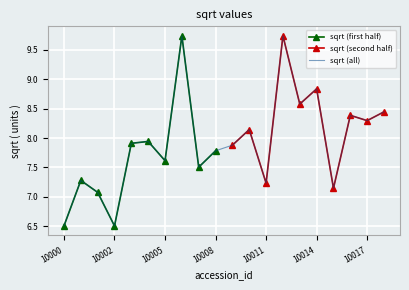

The sqrt (all) series shows 7.6 at 10005. True or false?

True